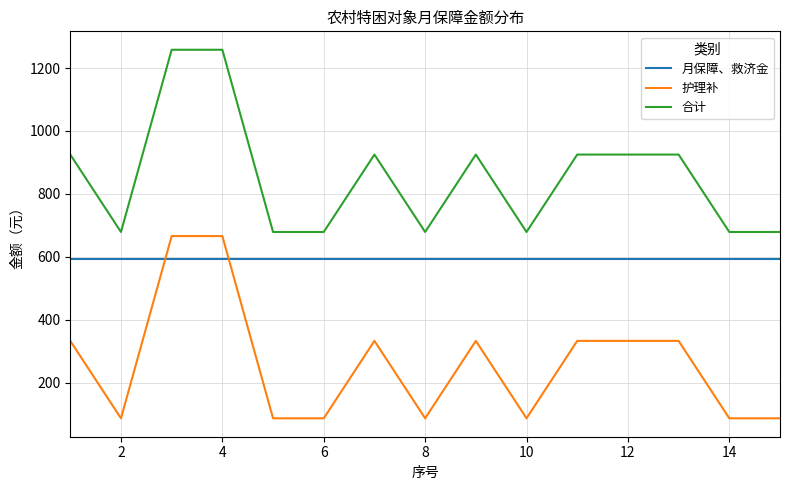

True or false: 月保障、救济金 and 合计 cross at least once.

False